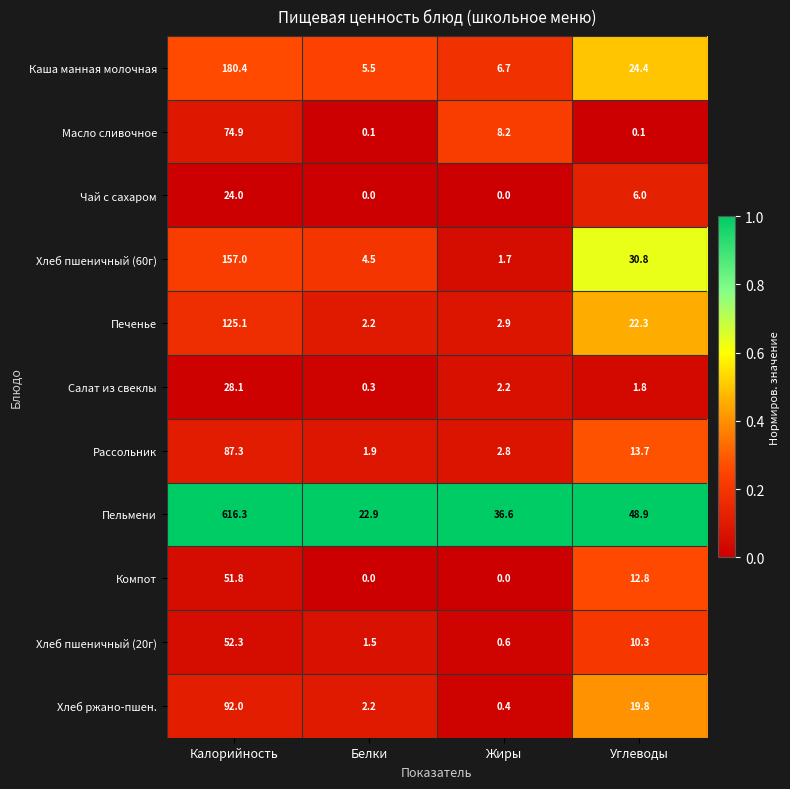

What is the maximum value shown in the chart?

616.3